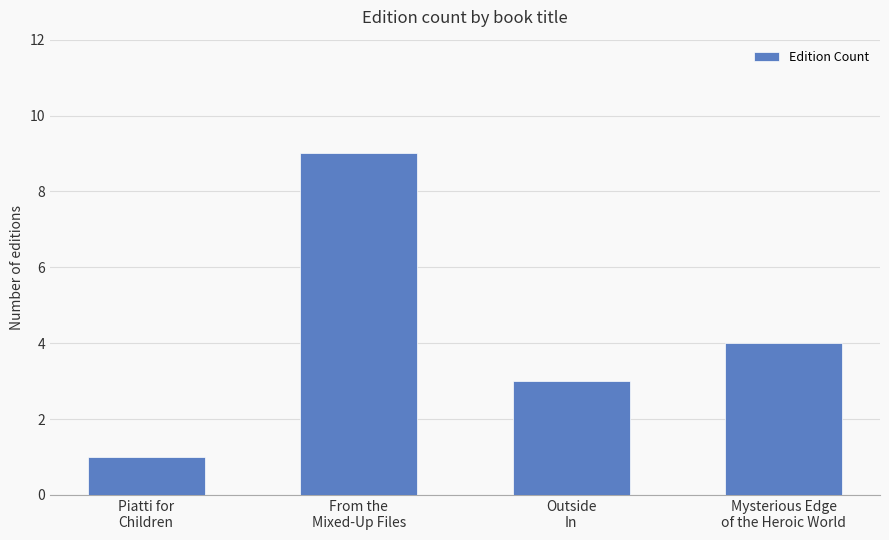

What is the approximate value at Mysterious Edge
of the Heroic World?

4